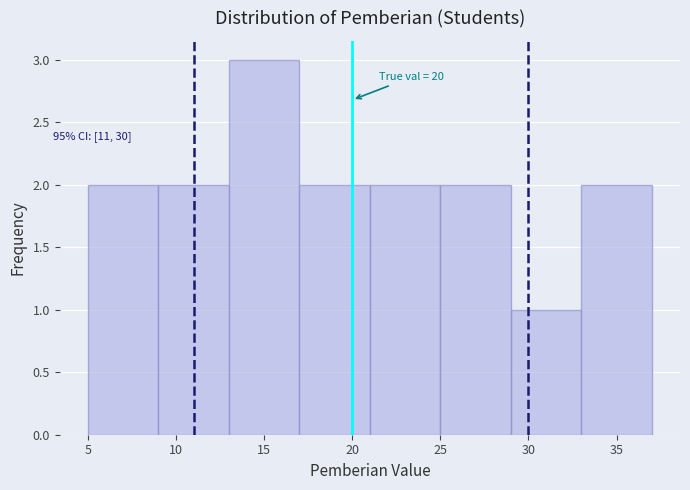

Which range on the x-axis has the tallest bar?

13 to 17